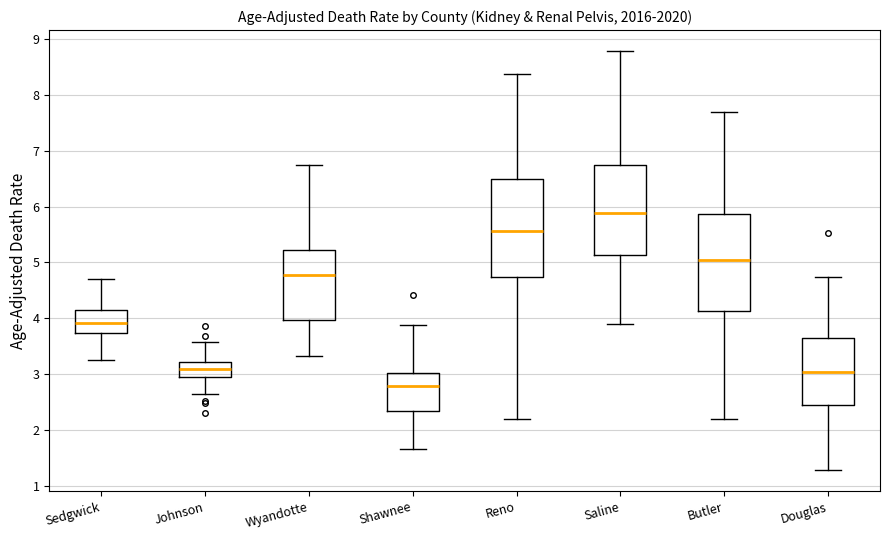

Which box has the highest median line?

Saline